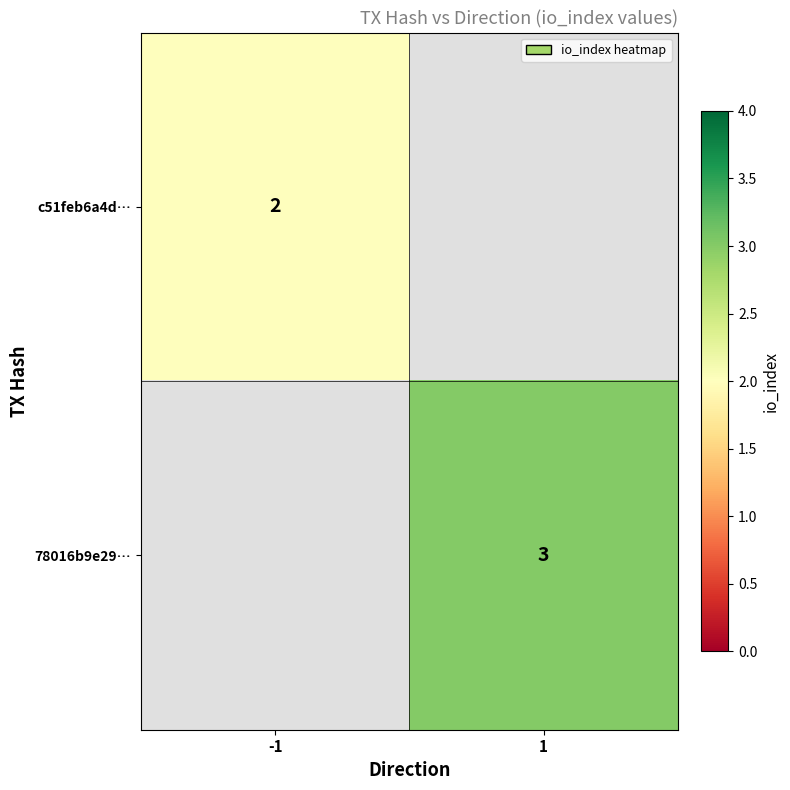

The 78016b9e29… series shows 1 at 1. True or false?

False